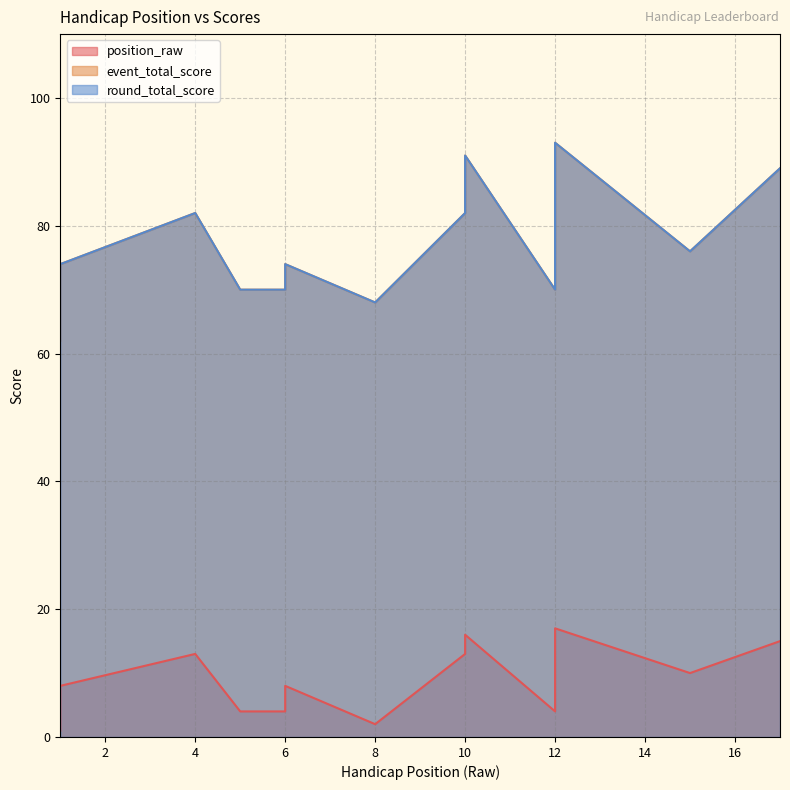

True or false: event_total_score and round_total_score cross at least once.

False